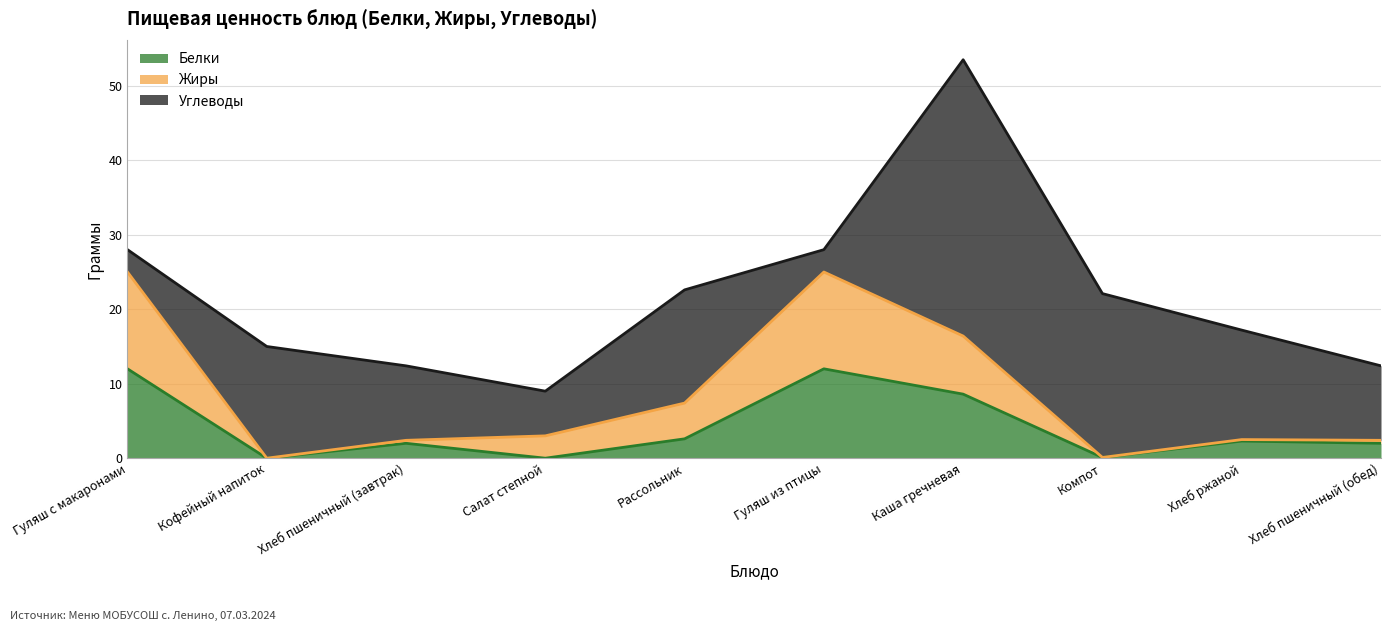

How many lines are shown in the chart?

3